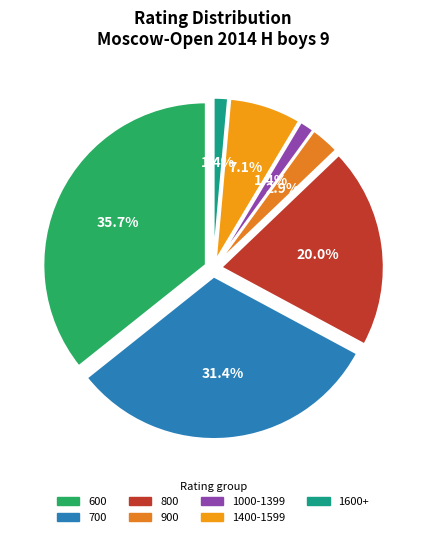

Between 1597 and 1522, which is larger?

1597